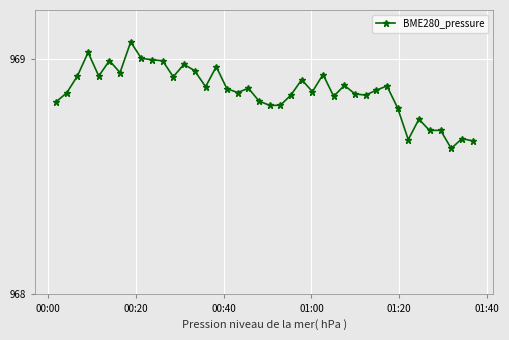

True or false: the data has more than 0 interior local peaks.

True